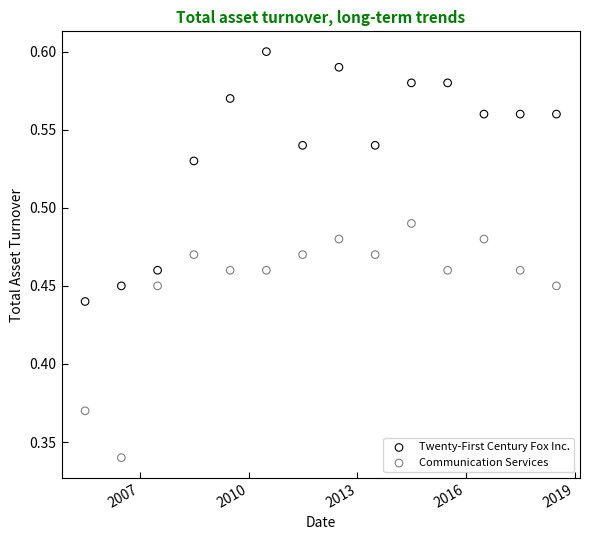

Which series has the largest Y range (max minus min)?

Twenty-First Century Fox Inc.